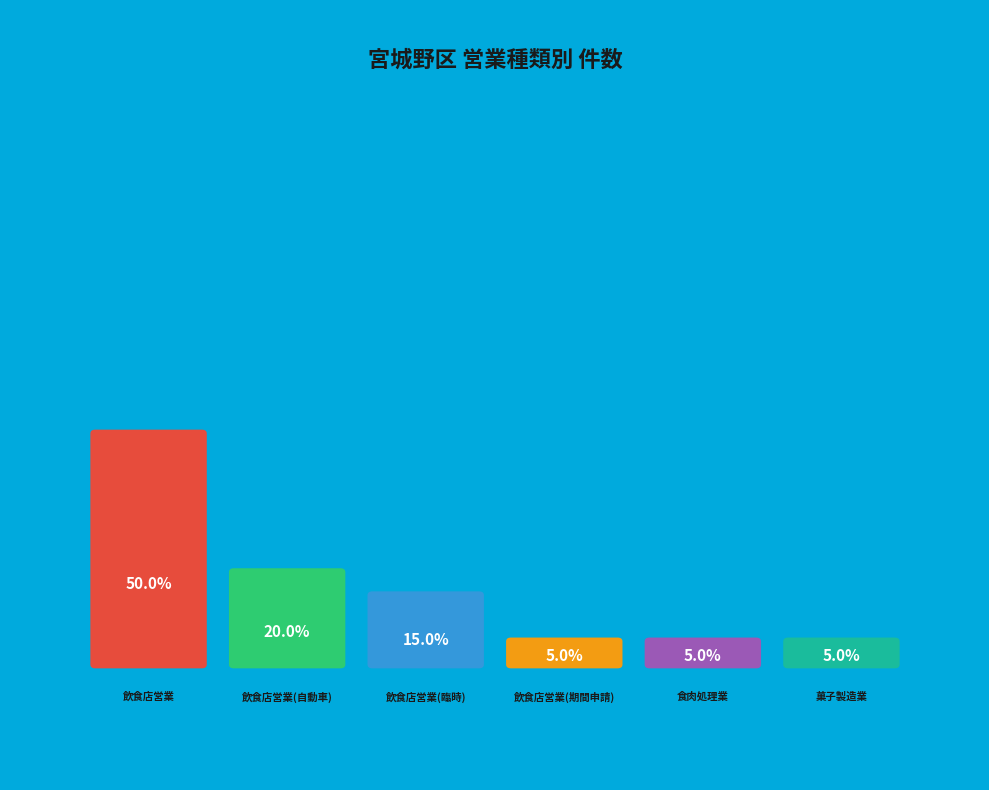

What percentage is the 飲食店営業(期間申請) slice, to the nearest percent?

5%